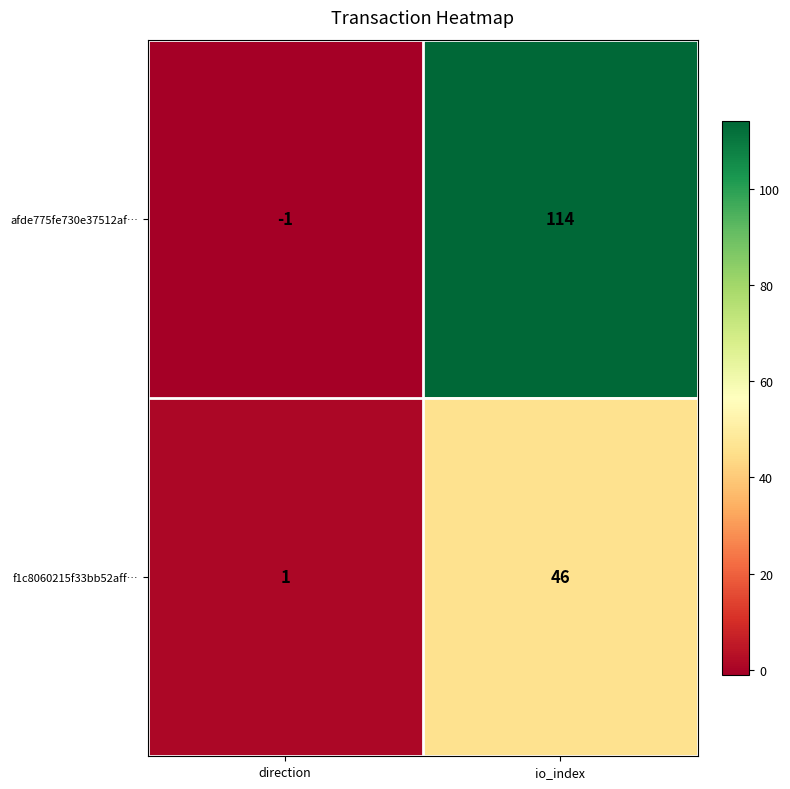

What is the average value of the f1c8060215f33bb52aff… series?

24